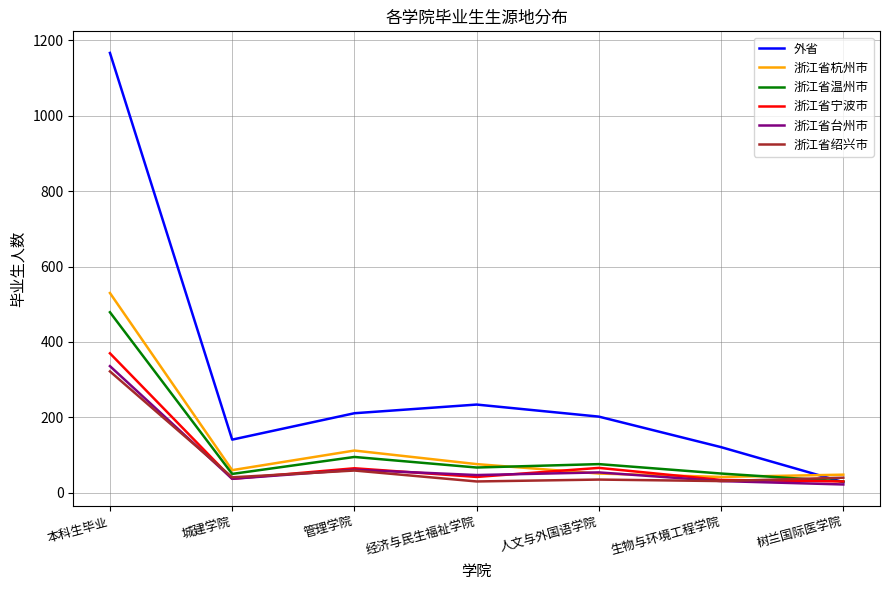

True or false: 浙江省温州市 has a value of 479 at 本科生毕业.

True